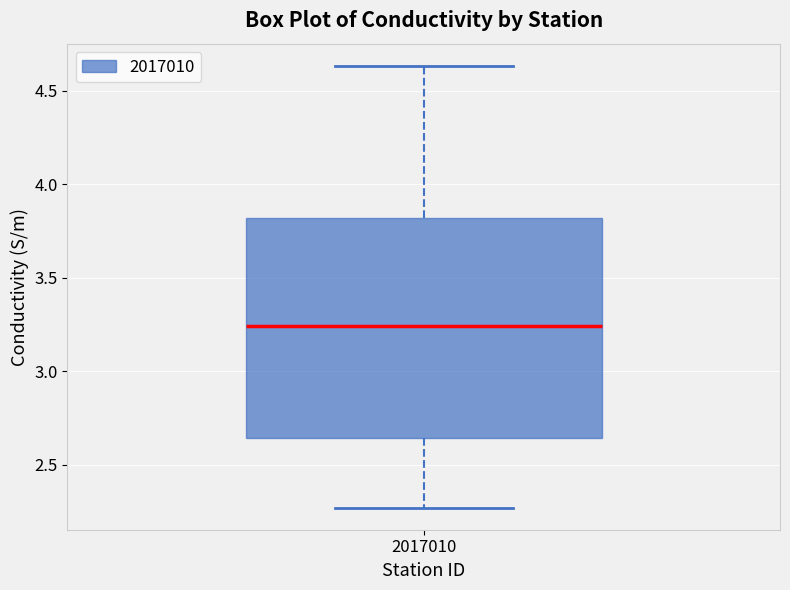

Where does the upper whisker of the box at x = 2017010 end on the y-axis? The values are not printed on the chart, so give them approximately, as read against the axis.

4.65